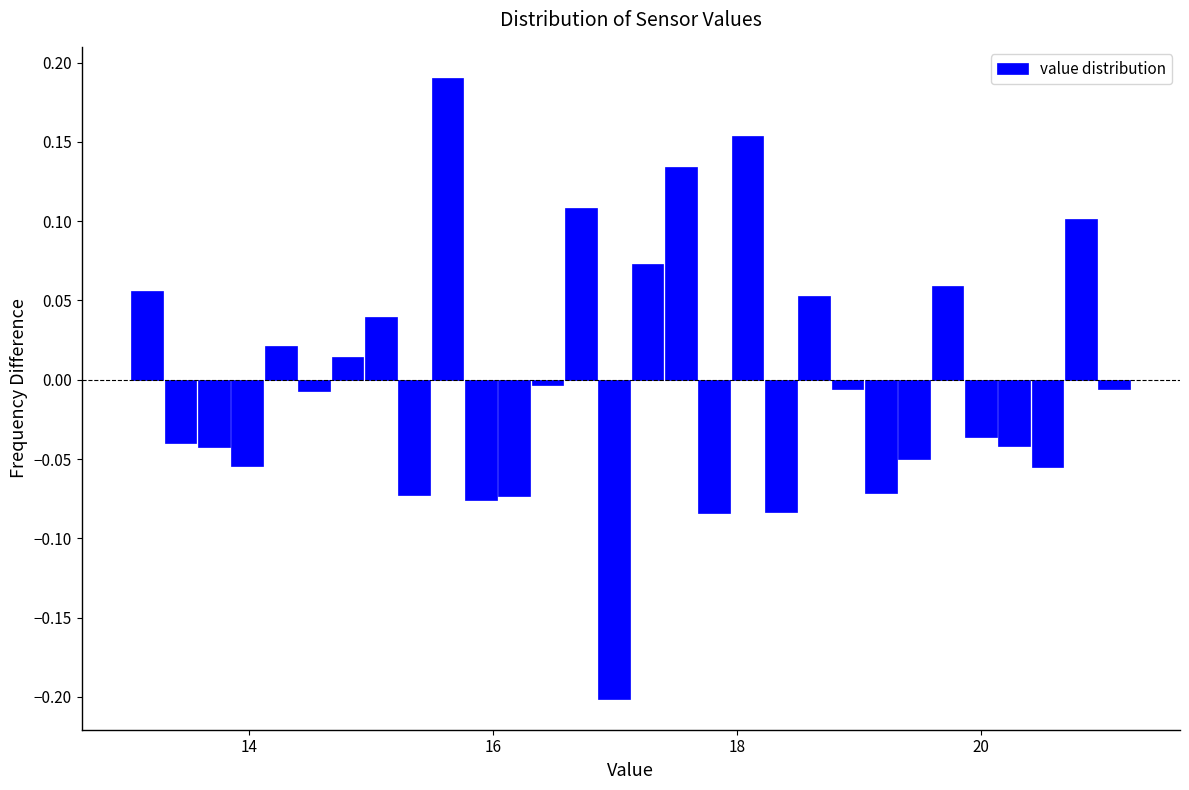

Around what value on the x-axis is the tallest bar? Give the approximate position of its centre, as read against the axis.

15.6